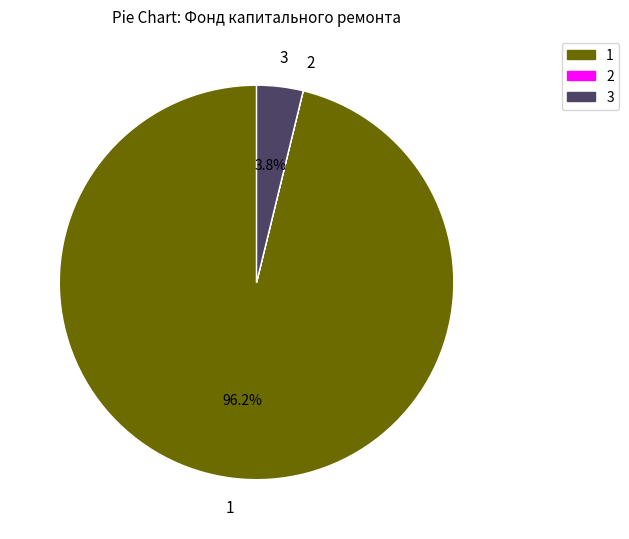

What portion of the pie excludes 1?

3.8%